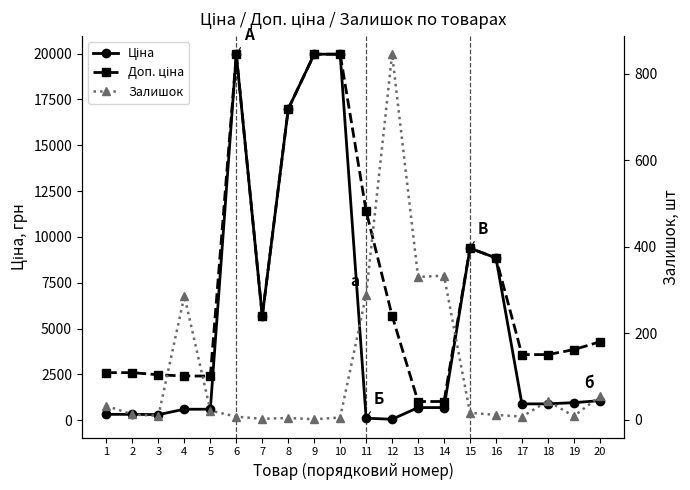

What is the value of the Залишок point at the 12th from the left?

845.0